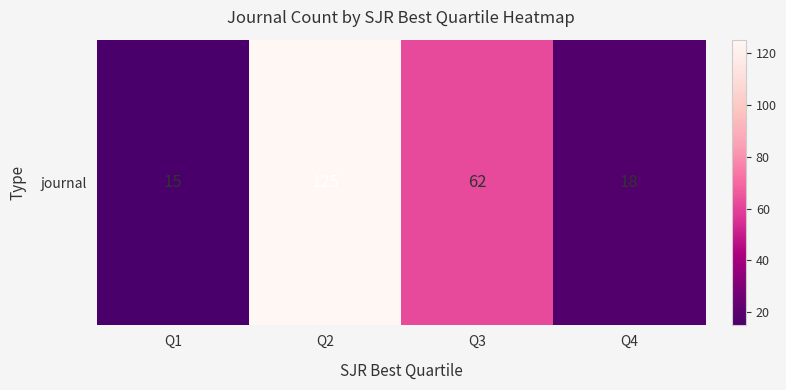

What is the maximum value shown in the chart?

125